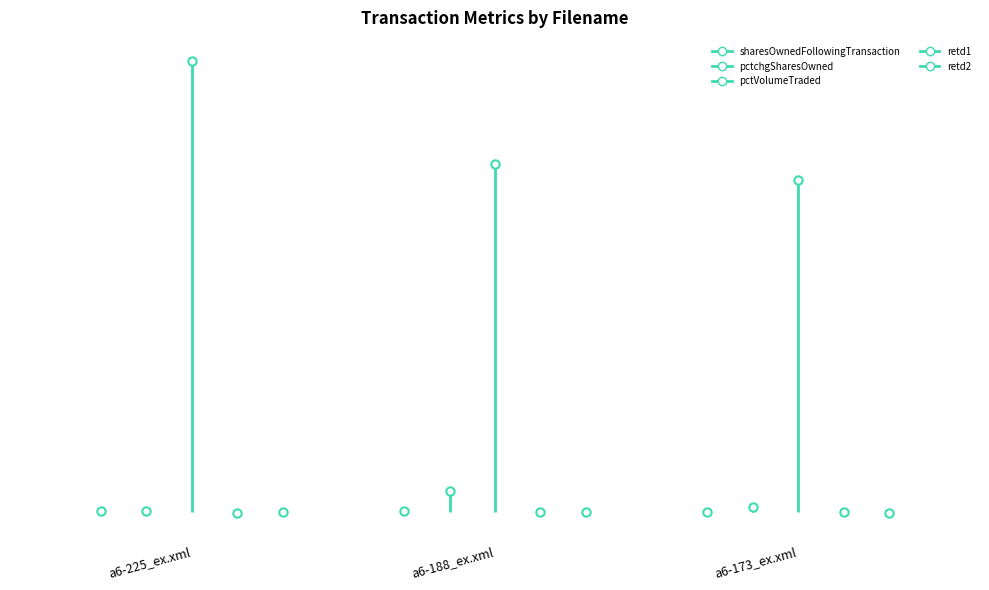

How many lines are shown in the chart?

5